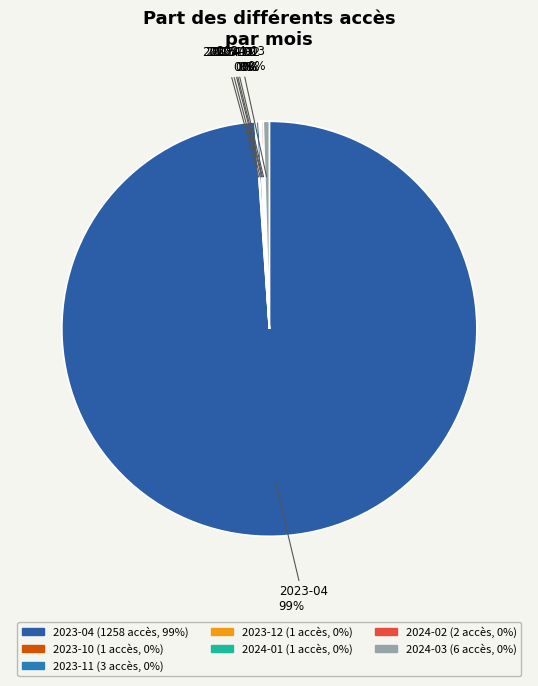

Is there any slice that represents more than half of the pie?

Yes